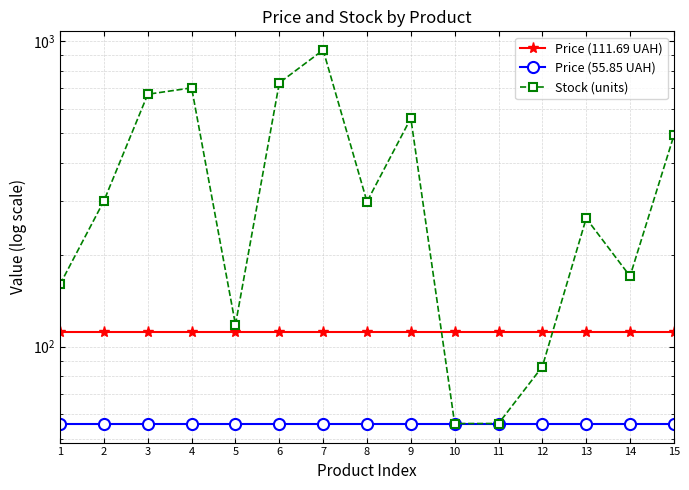

Where do Price (111.69 UAH) and Stock (units) first cross each other?

9 and 10